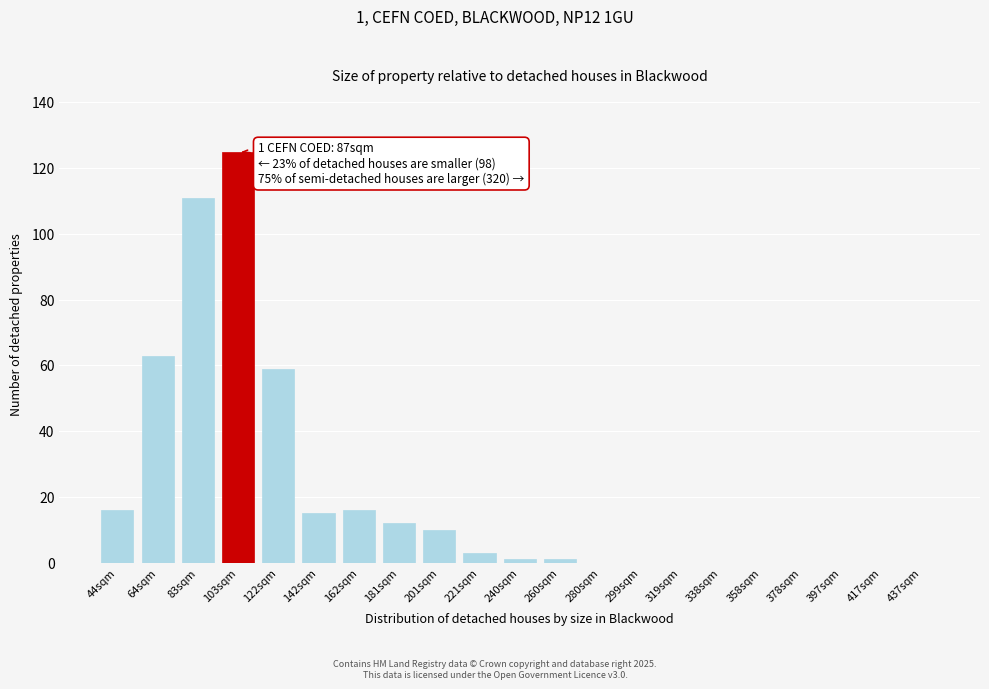

Reading right to left, extract all data points from this chart.

437sqm=0	417sqm=0	397sqm=0	378sqm=0	358sqm=0	338sqm=0	319sqm=0	299sqm=0	280sqm=0	260sqm=1	240sqm=1	221sqm=3	201sqm=10	181sqm=12	162sqm=16	142sqm=15	122sqm=59	103sqm=125	83sqm=111	64sqm=63	44sqm=16